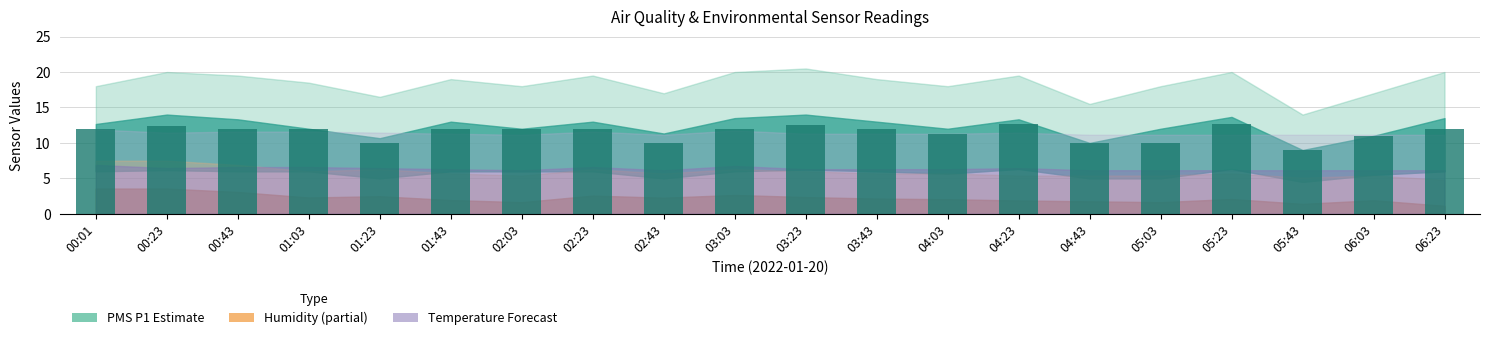

Which has a higher value, 02:03 or 05:43?

02:03